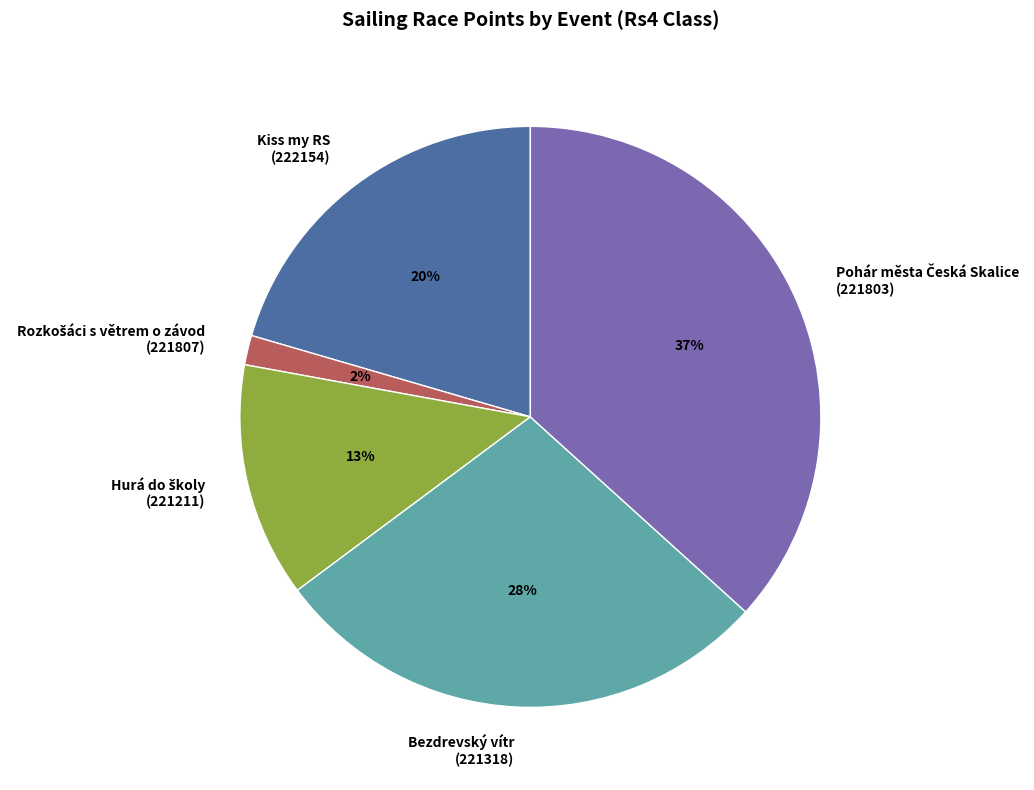

To the nearest percent, what percentage of the pie is Bezdrevský vítr (221318)?

28%